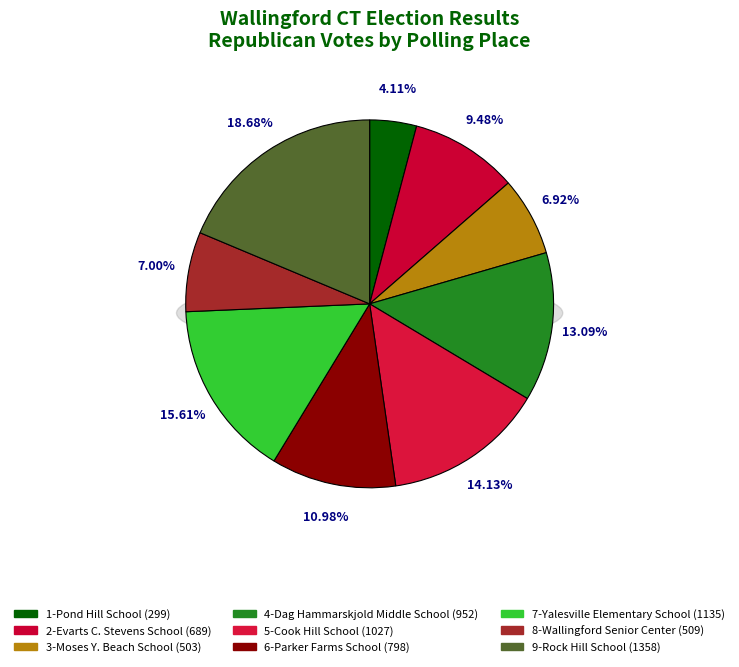

What is the smallest slice in the pie chart?

1-Pond Hill School